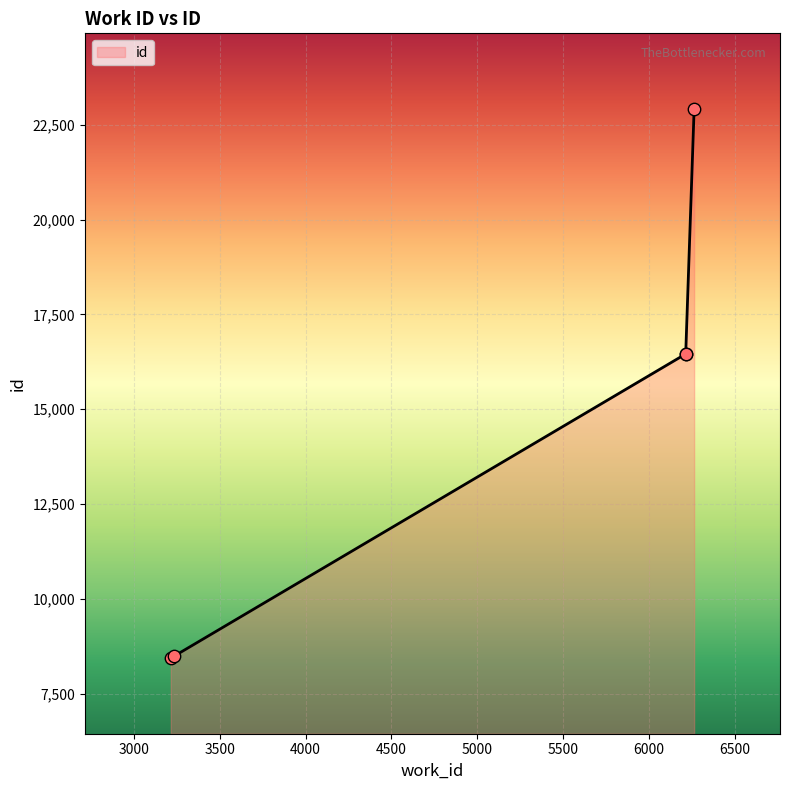

Between 6262 and 6213, which is larger?

6262